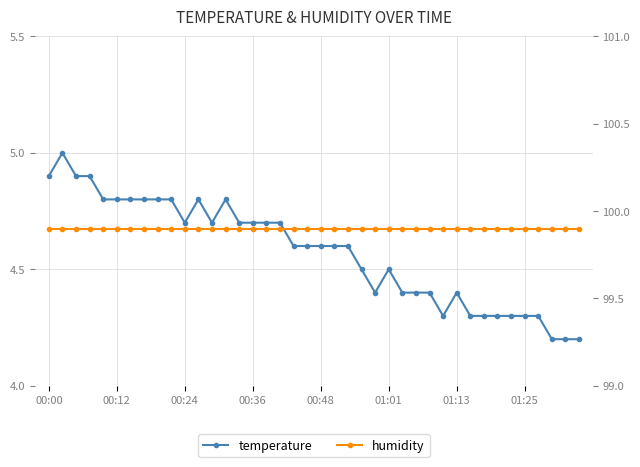

What is the value of the temperature point at the 24th from the left?

4.5